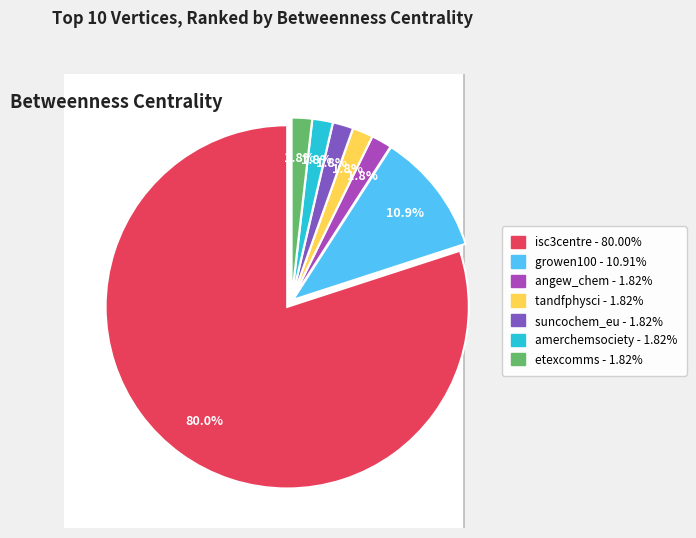

To the nearest percent, what is the difference between the largest and smallest slice percentages?

78%